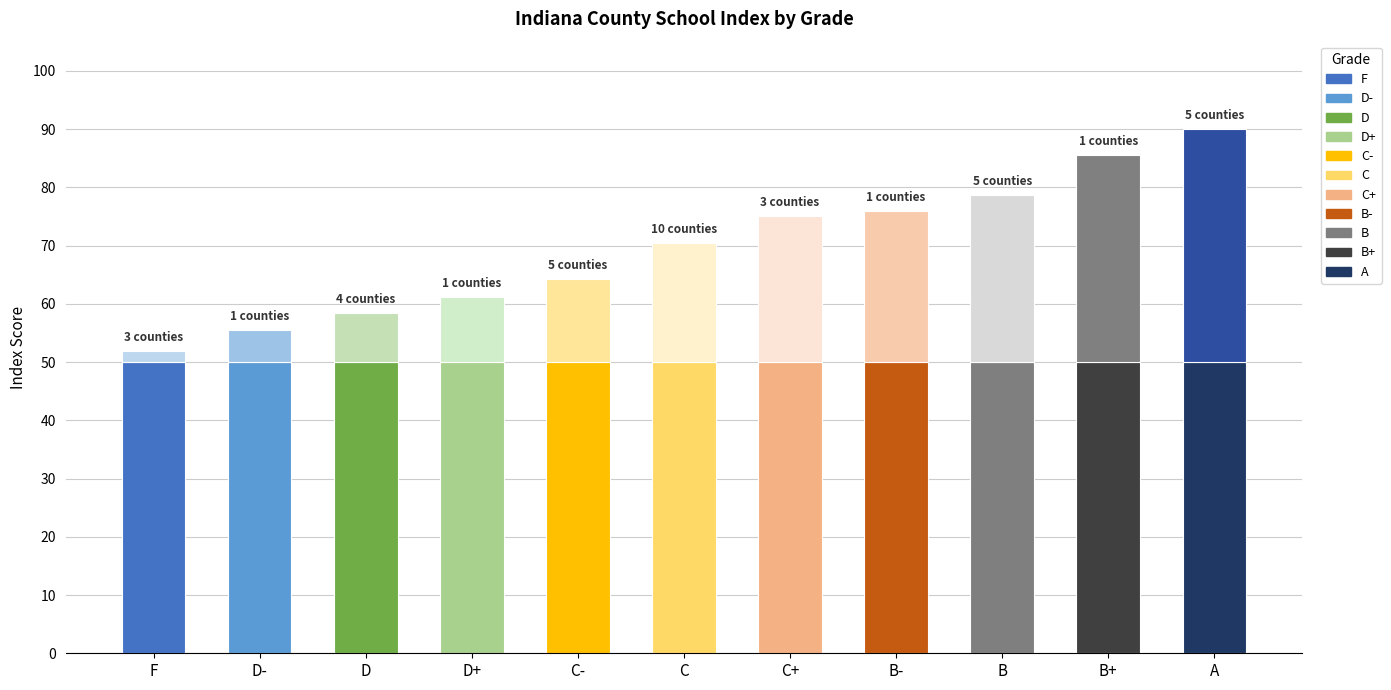

What is the total value across all series at C?

70.4